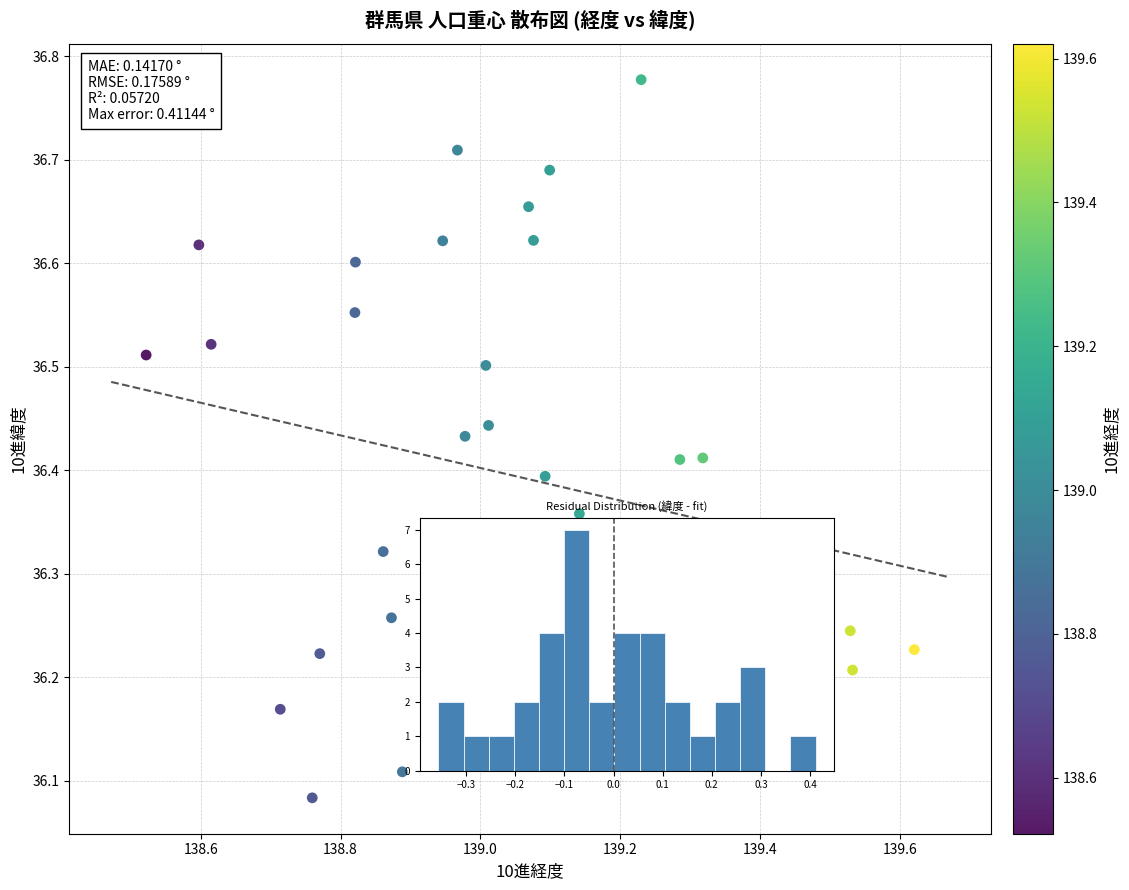

What is the range of Y values (max minus min)?

0.7